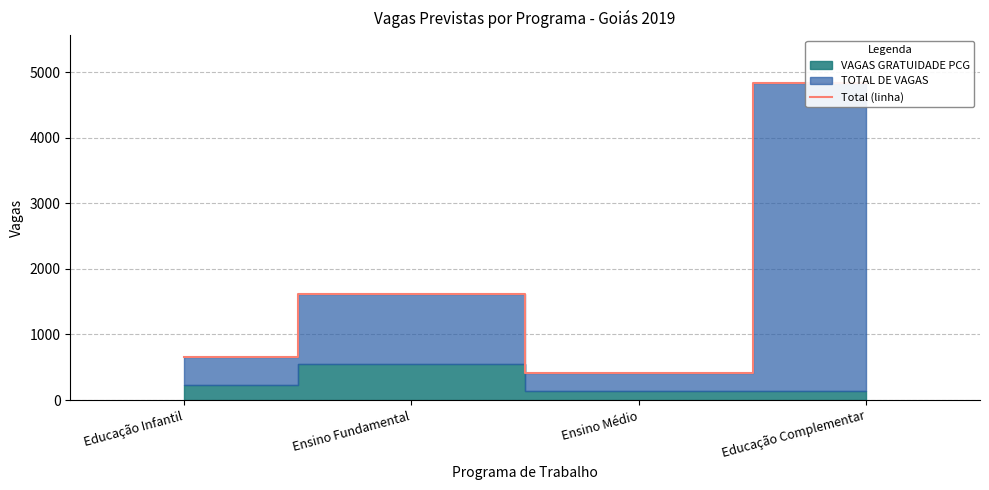

Reading left to right, transcribe all the data shown in this chart.

Educação Infantil=662	Ensino Fundamental=1612	Ensino Médio=419	Educação Complementar=4839